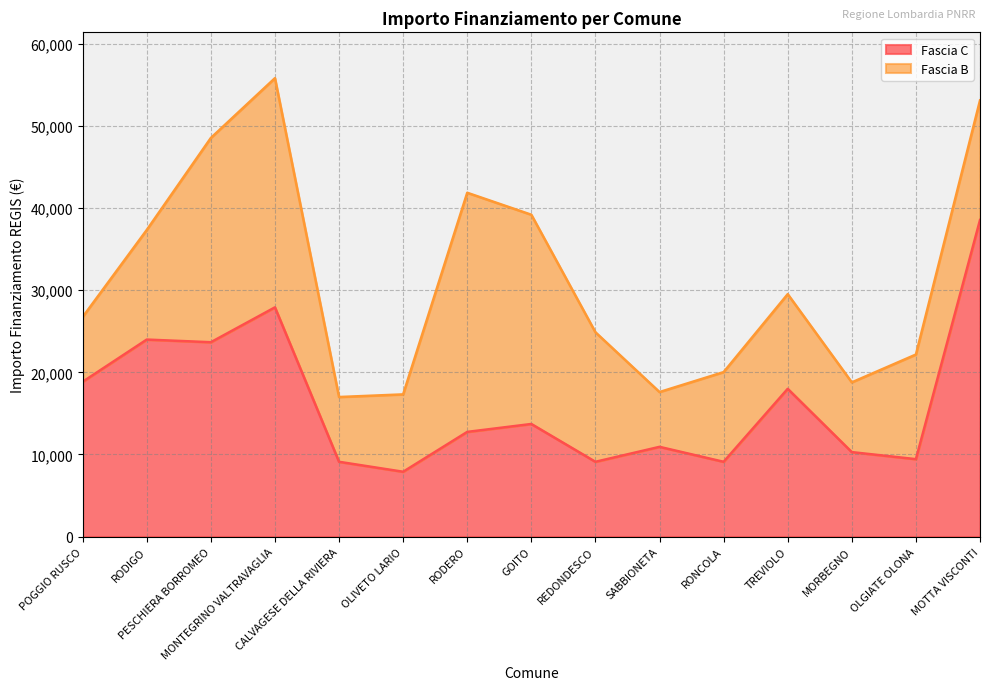

How many interior local valleys (lower than both neighbors) does the data have?

5